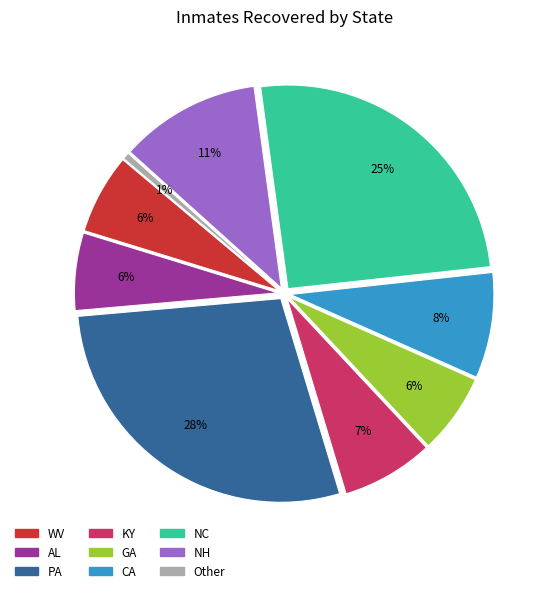

Is there a majority slice in this chart?

No